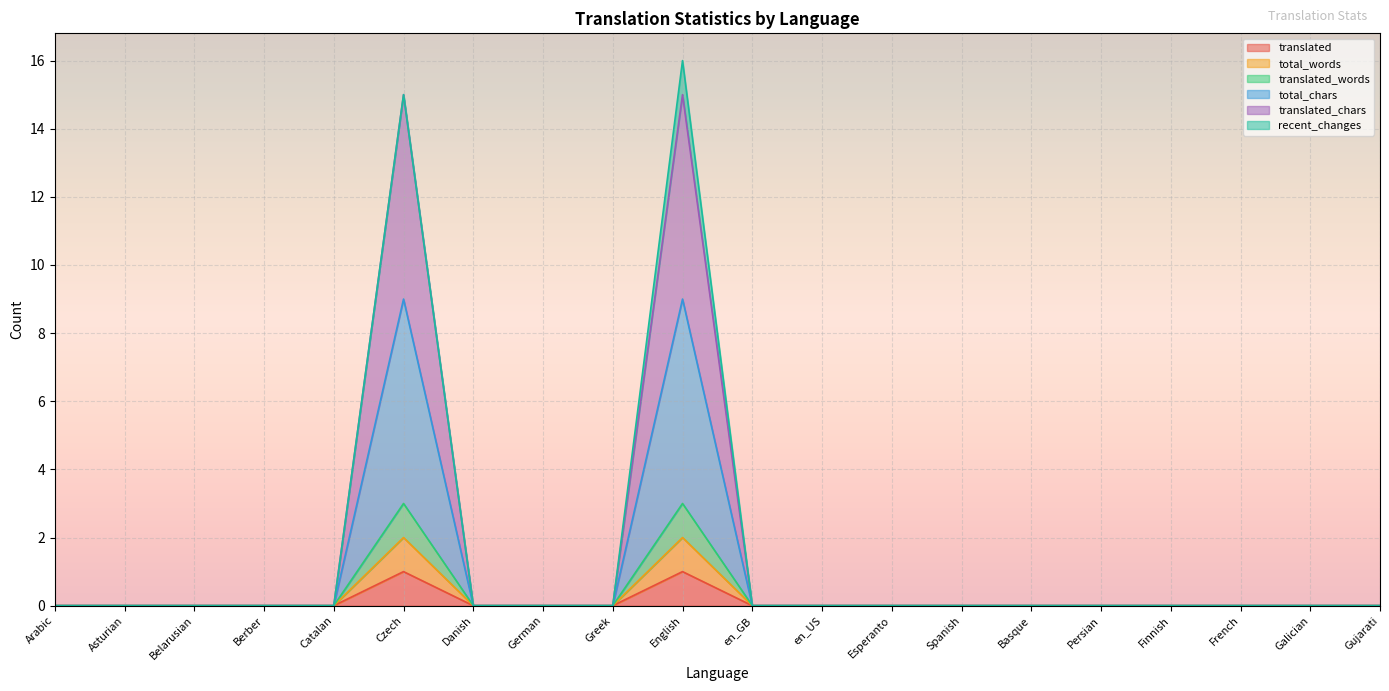

Which has a higher value, Arabic or Belarusian?

Arabic